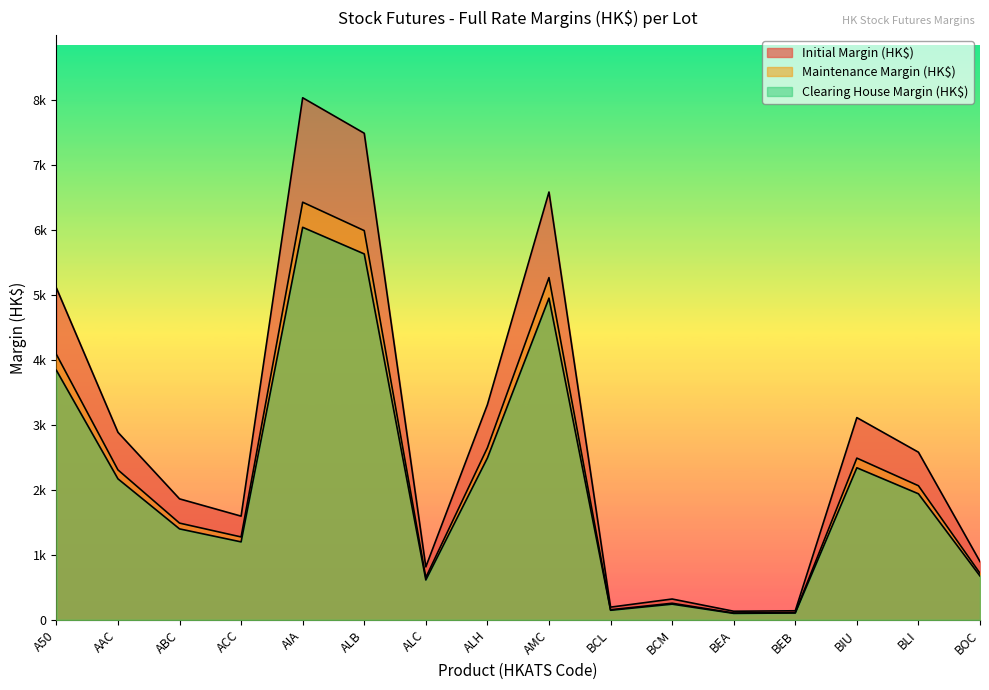

What is the greatest value displayed?

8033